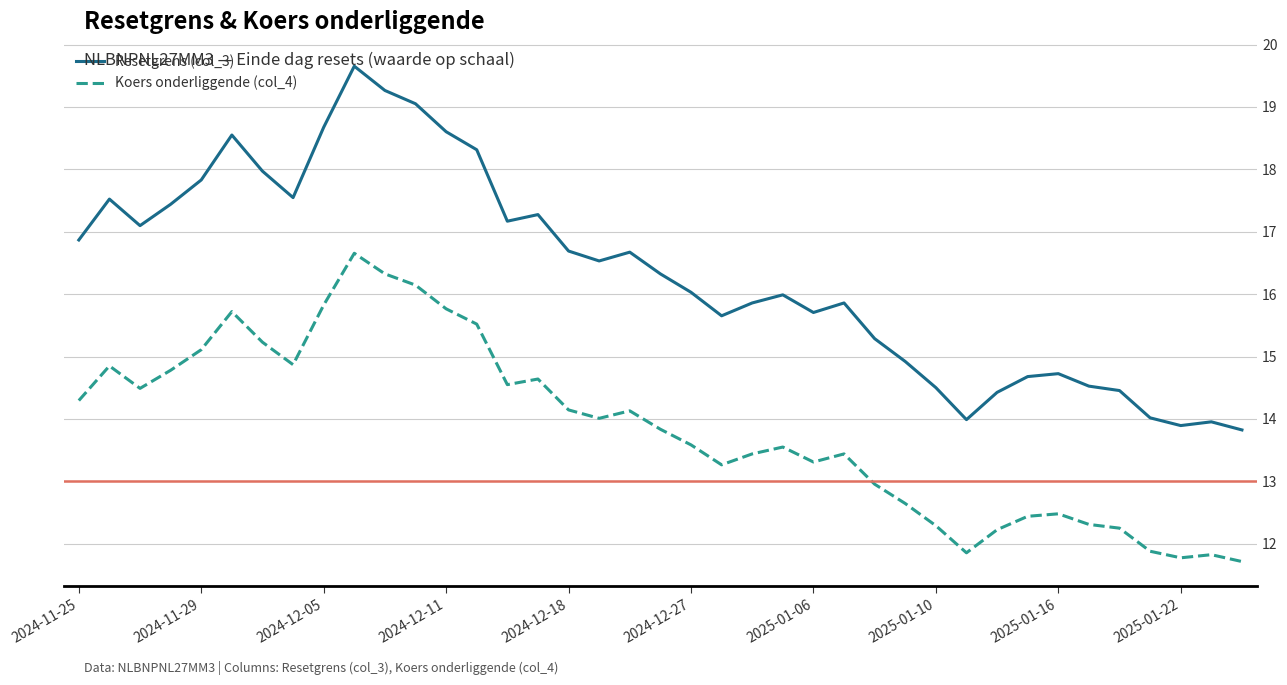

Which series has the widest spread of values?

Resetgrens (col_3)